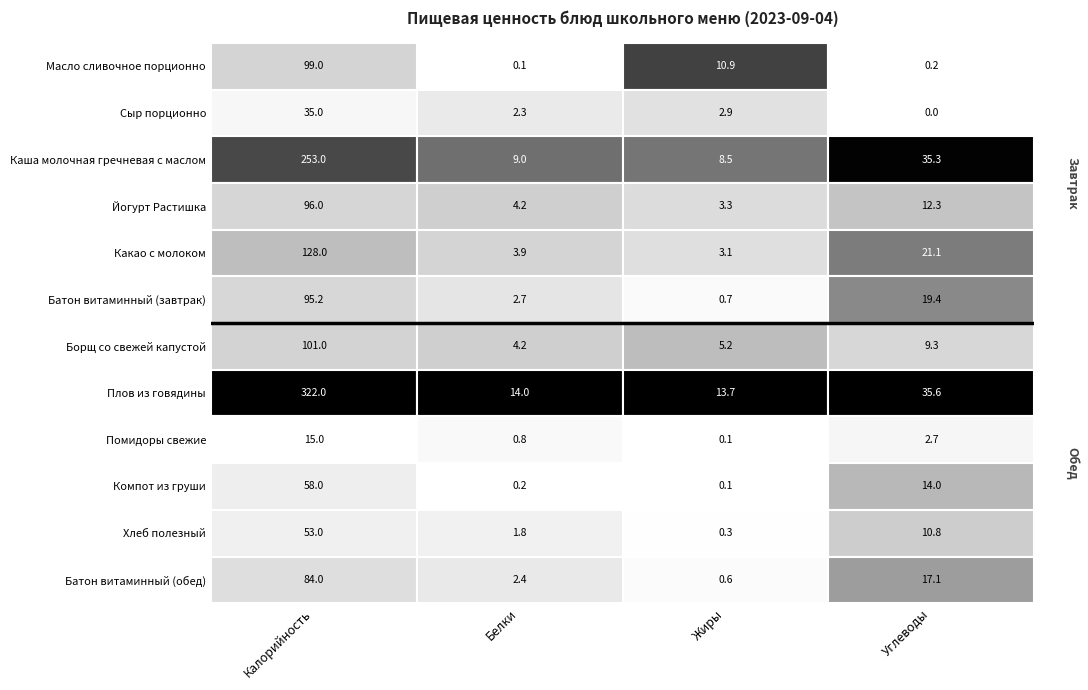

Reading right to left, what are all the values shown in this chart?

Масло сливочное порционно: 3=0.2	2=10.9	1=0.1	0=99.0
Сыр порционно: 3=0.0	2=2.9	1=2.3	0=35.0
Каша молочная гречневая с маслом: 3=35.3	2=8.5	1=9.0	0=253.0
Йогурт Растишка: 3=12.3	2=3.3	1=4.2	0=96.0
Какао с молоком: 3=21.1	2=3.1	1=3.9	0=128.0
Батон витаминный (завтрак): 3=19.4	2=0.7	1=2.7	0=95.2
Борщ со свежей капустой: 3=9.3	2=5.2	1=4.2	0=101.0
Плов из говядины: 3=35.6	2=13.7	1=14.0	0=322.0
Помидоры свежие: 3=2.7	2=0.1	1=0.8	0=15.0
Компот из груши: 3=14.0	2=0.1	1=0.2	0=58.0
Хлеб полезный: 3=10.8	2=0.3	1=1.8	0=53.0
Батон витаминный (обед): 3=17.1	2=0.6	1=2.4	0=84.0